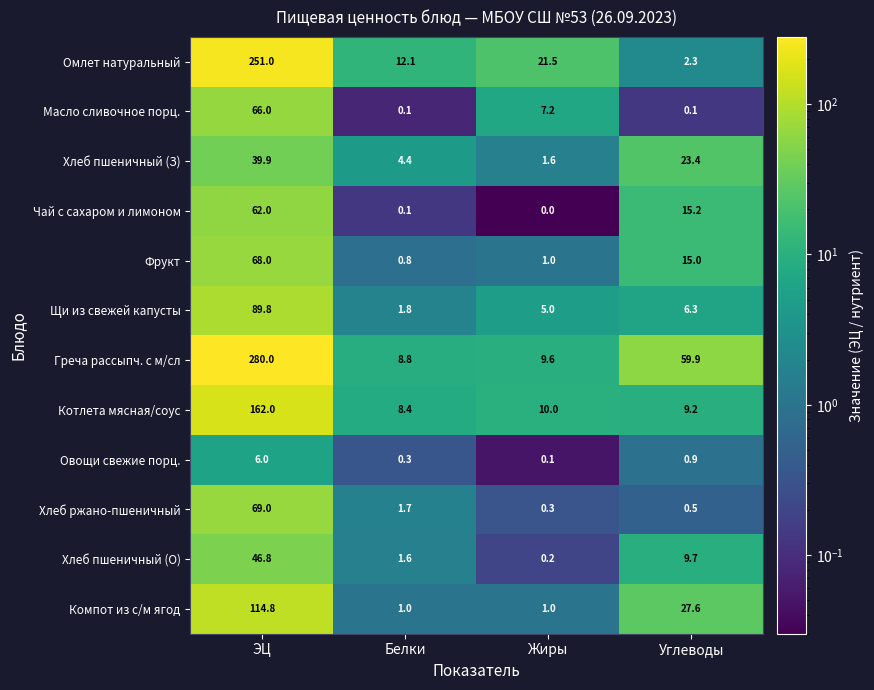

Is the value of Масло сливочное порц. at Белки greater than the value of Хлеб ржано-пшеничный at Белки?

No